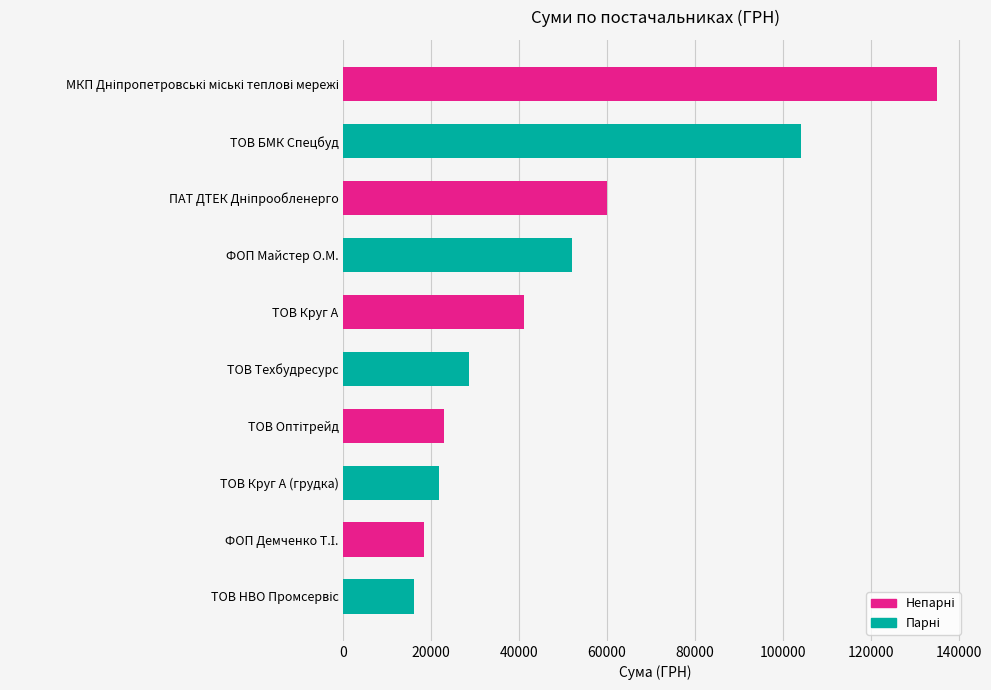

True or false: the data shows 41910.7 at ТОВ Техбудресурс.

False